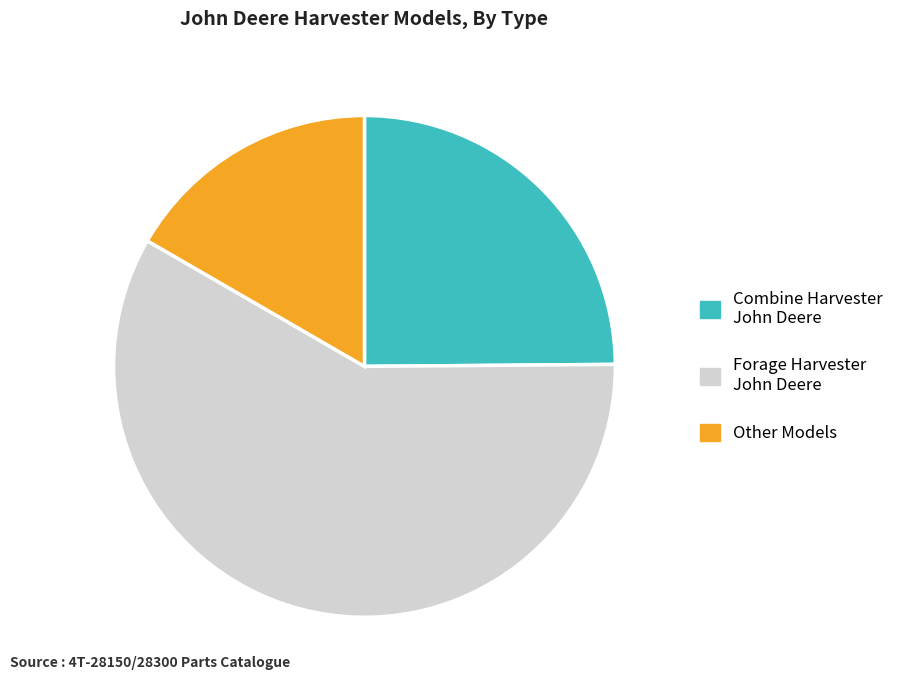

Is the sum of Combine Harvester John Deere and Forage Harvester John Deere greater than half?

Yes